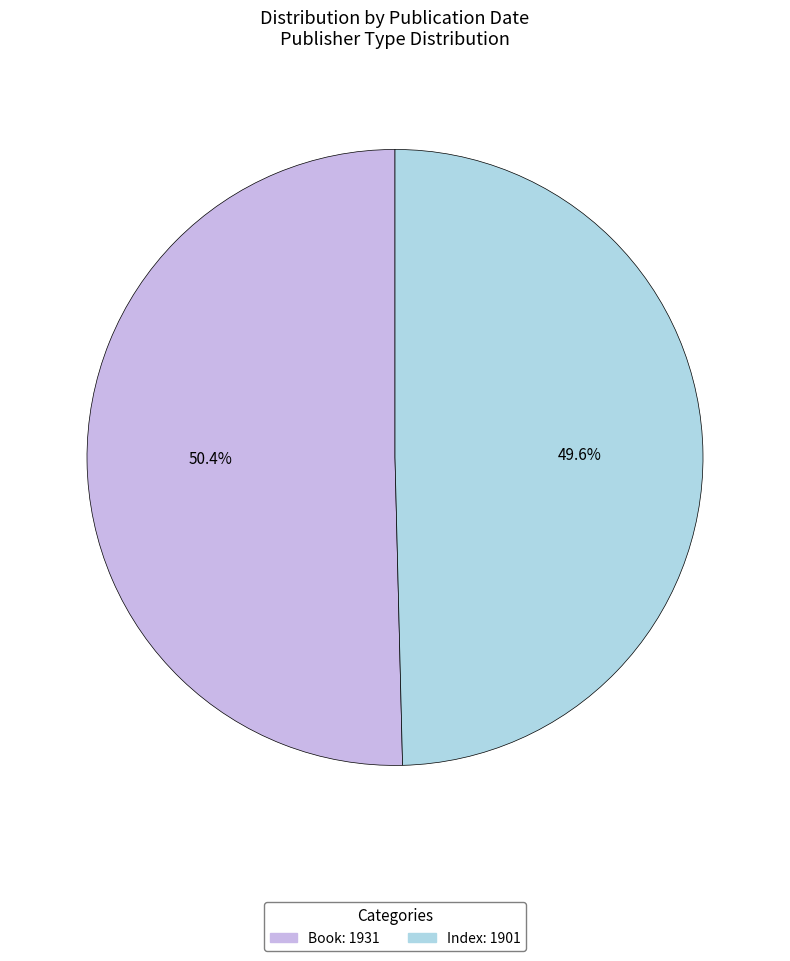

To the nearest percent, what percentage of the pie is Index?

50%